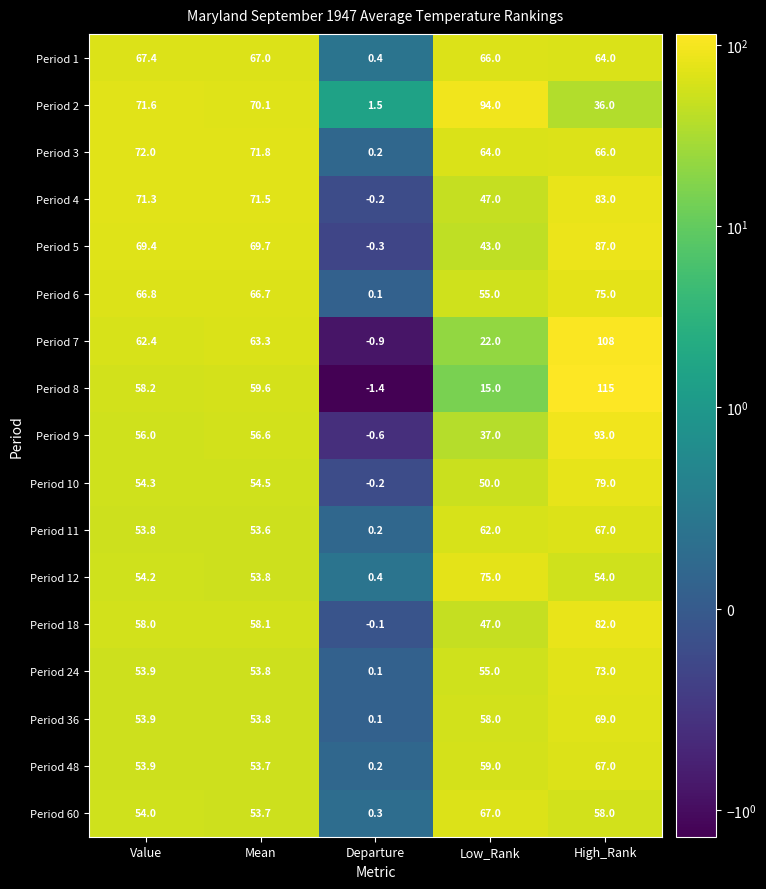

The value of Period 7 at Mean is 89.9. True or false?

False